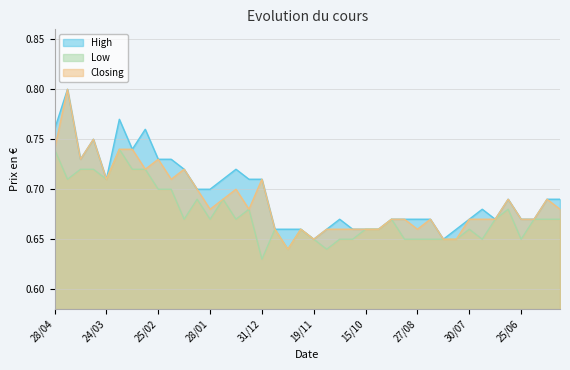

What position from the right is 04/06?

1